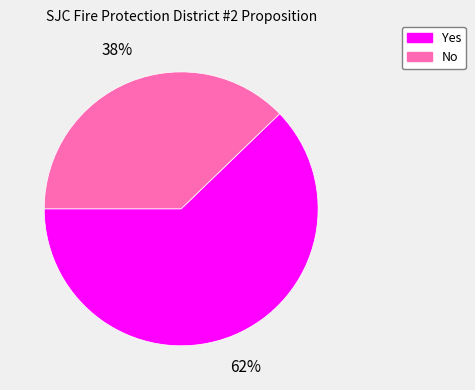

Is there any slice that represents more than half of the pie?

Yes